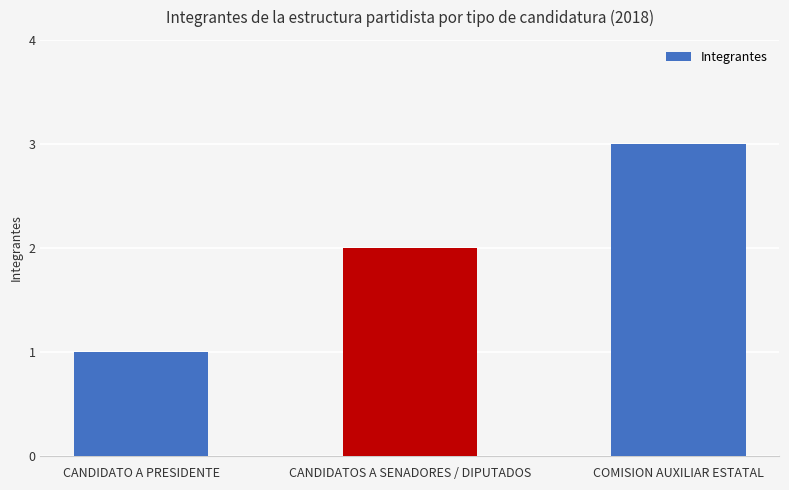

How many categories are shown in the chart?

3